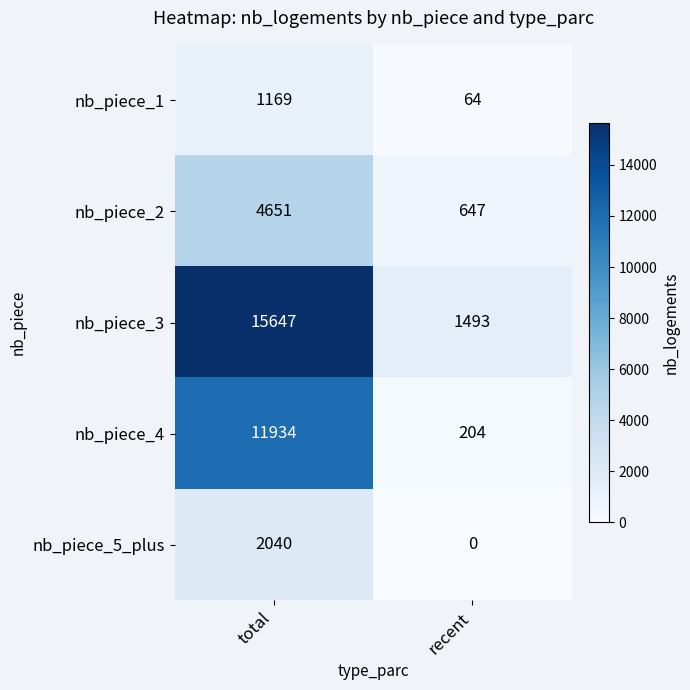

What is the spread (max minus min) of values at total?

14478